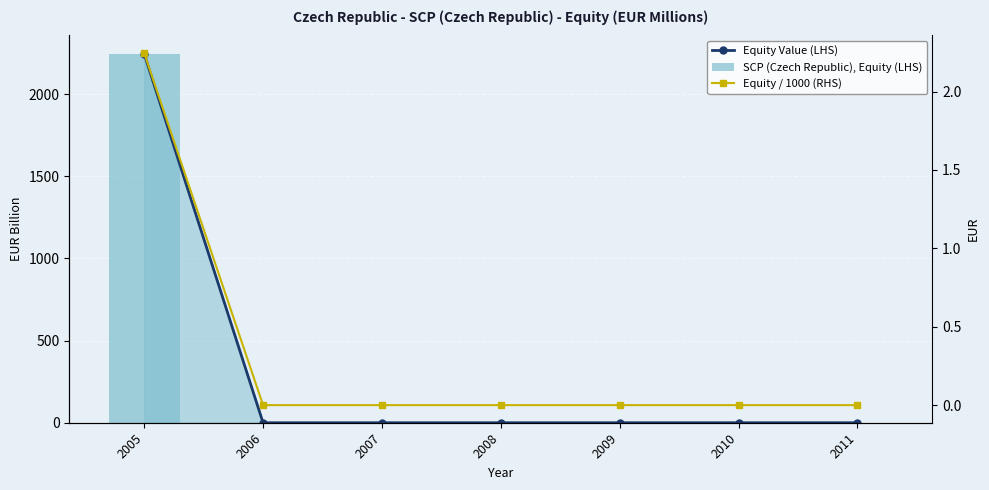

The value of SCP (Czech Republic), Equity (LHS) at 2008 is 1282.4. True or false?

False